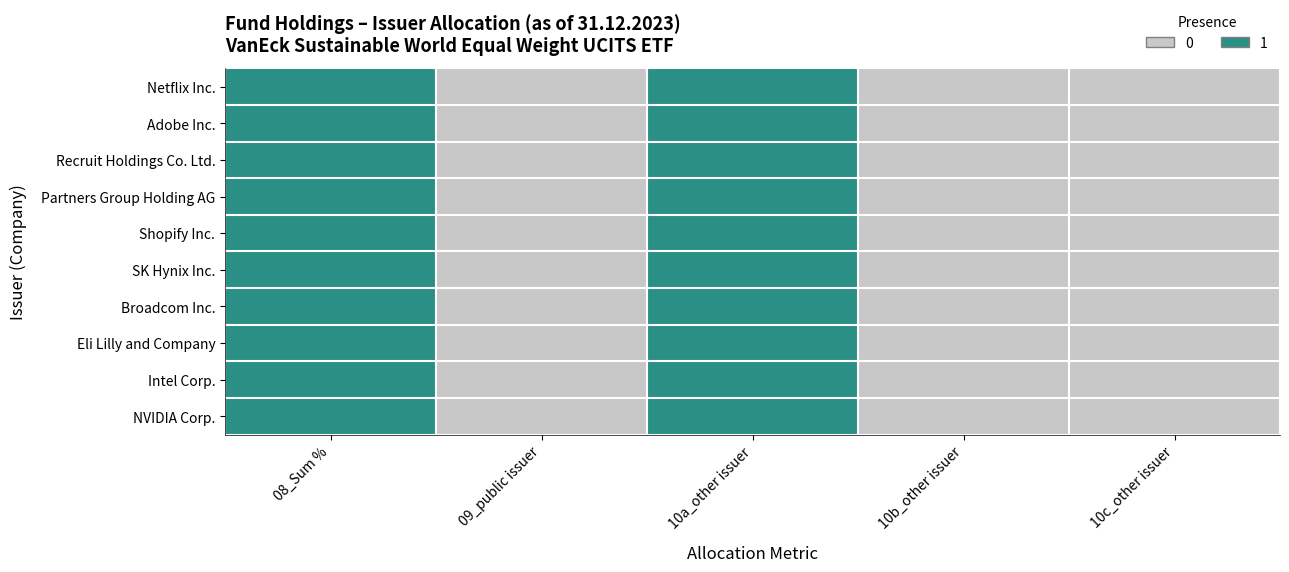

Rank the series by their maximum value, from lowest to highest.

Netflix Inc., Adobe Inc., Recruit Holdings Co. Ltd., Partners Group Holding AG, Shopify Inc., SK Hynix Inc., Broadcom Inc., Eli Lilly and Company, Intel Corp., NVIDIA Corp.